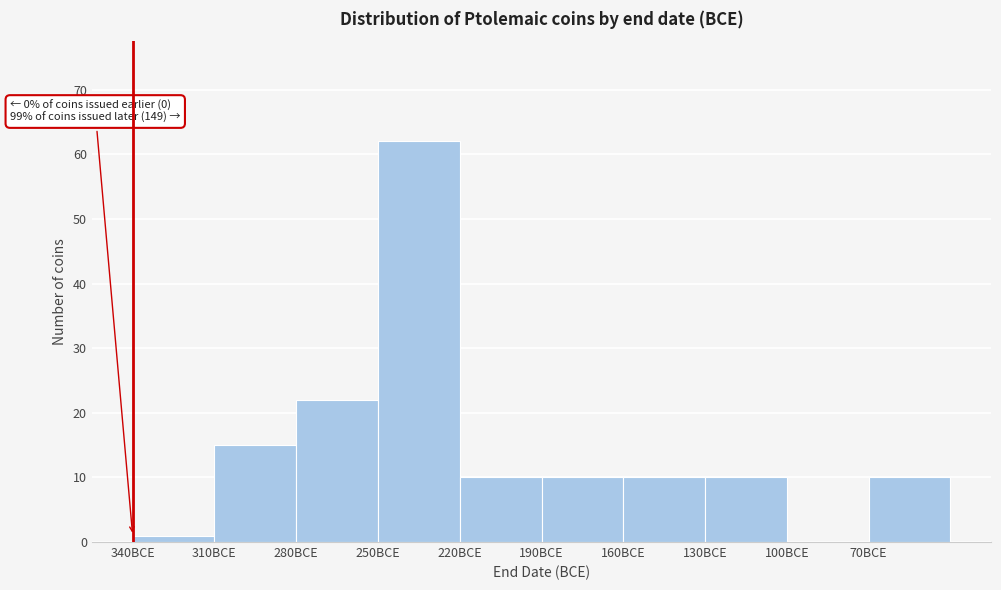

Reading left to right, extract all data points from this chart.

340BCE=1	310BCE=15	280BCE=22	250BCE=62	220BCE=10	190BCE=10	160BCE=10	130BCE=10	100BCE=0	70BCE=10